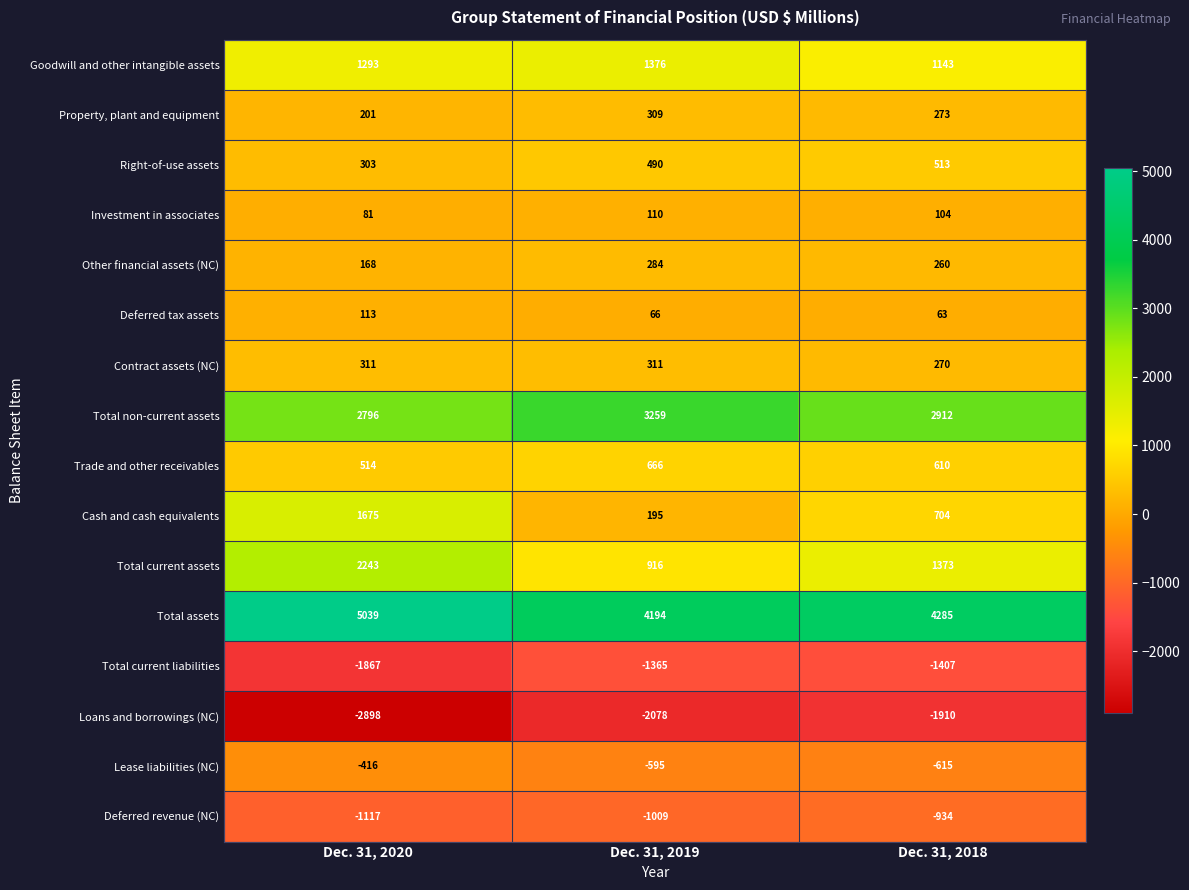

Which series has the largest total across all categories?

Total assets